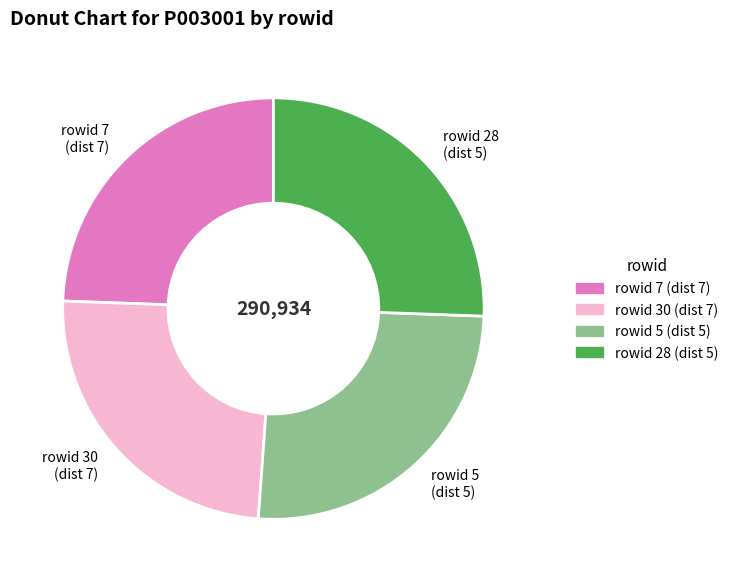

How many slices are in this pie chart?

4